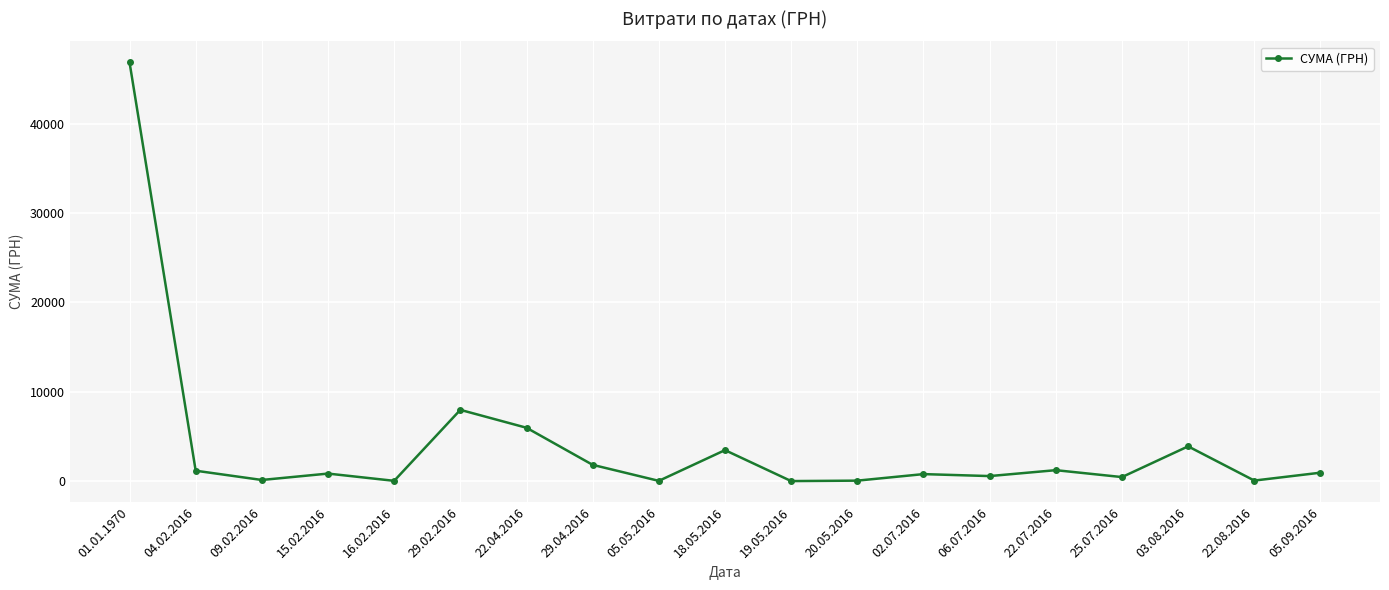

At which label is the value closest to 23442?

29.02.2016